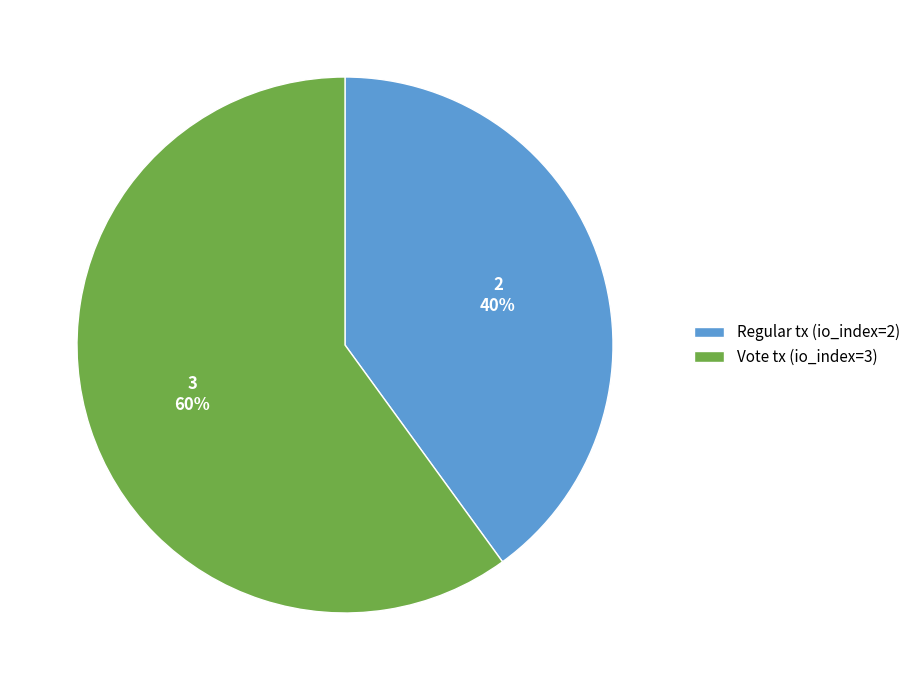

To the nearest percent, what percentage of the pie is Regular tx (io_index=2)?

40%